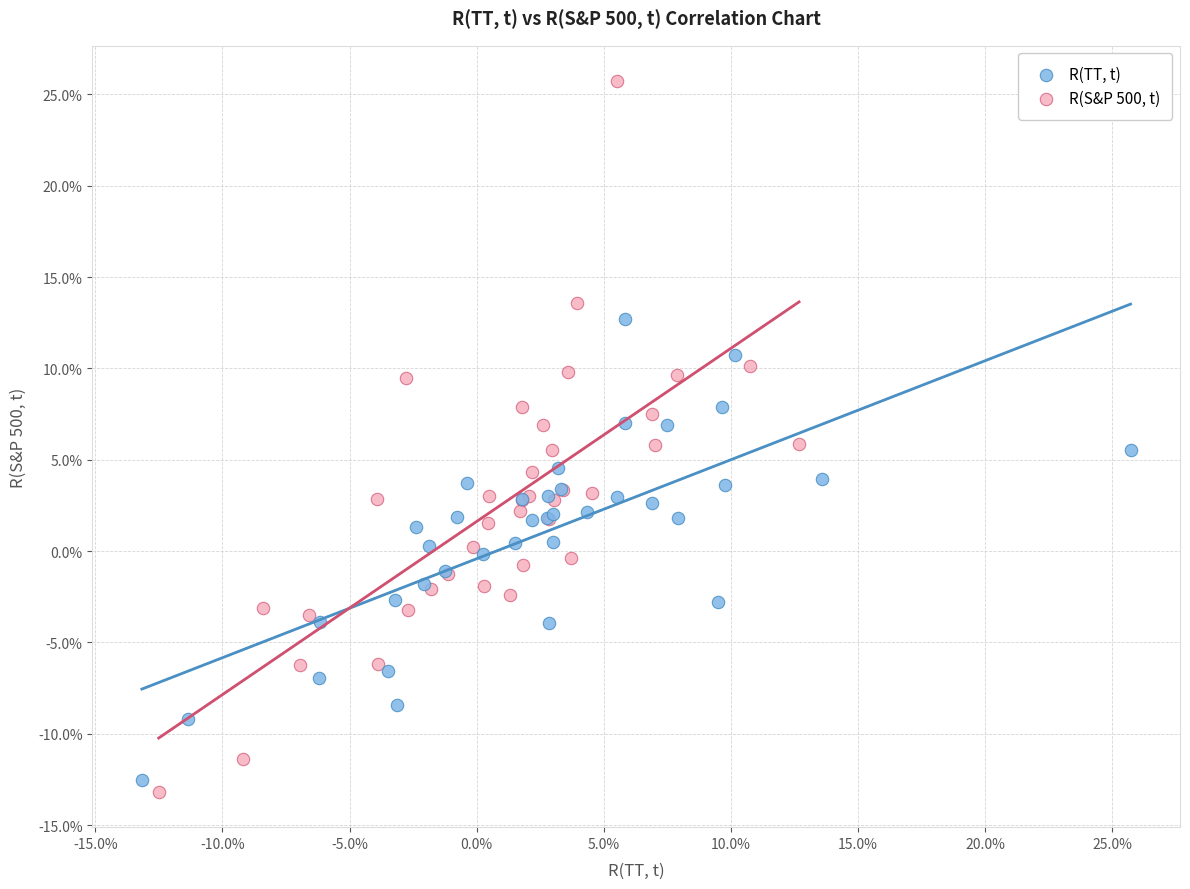

Which series reaches the maximum Y coordinate?

R(S&P 500, t)